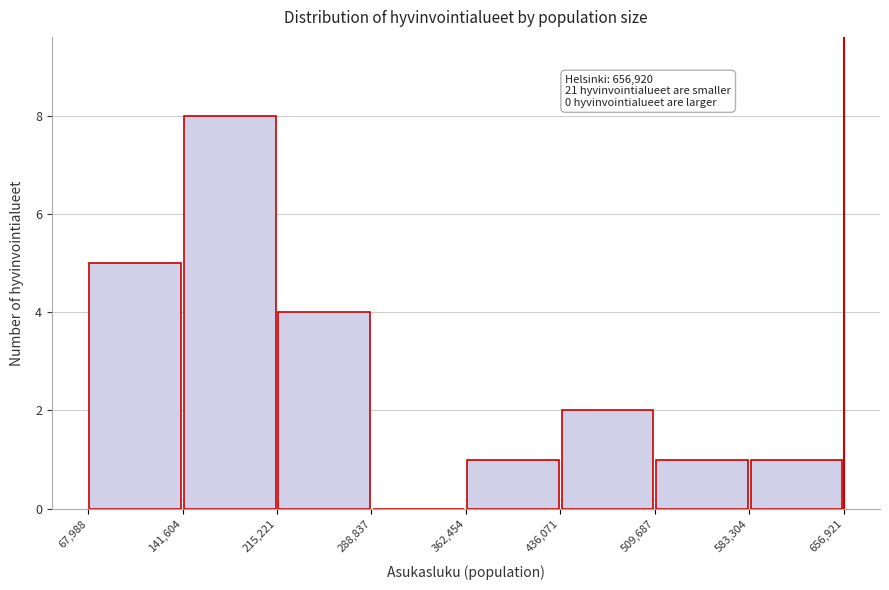

Which range on the x-axis has the tallest bar?

141,604 to 215,221